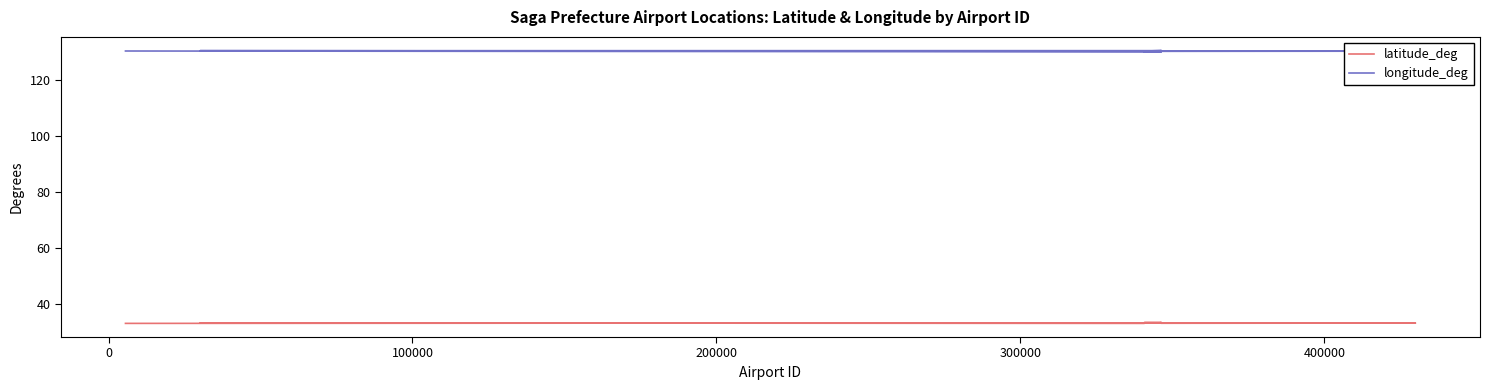

At which category does latitude_deg reach its first local valley?

100000